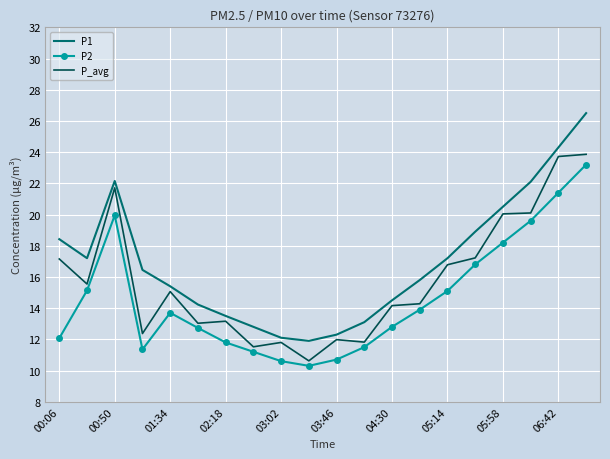

What are all the series names shown in the legend?

P1, P2, P_avg